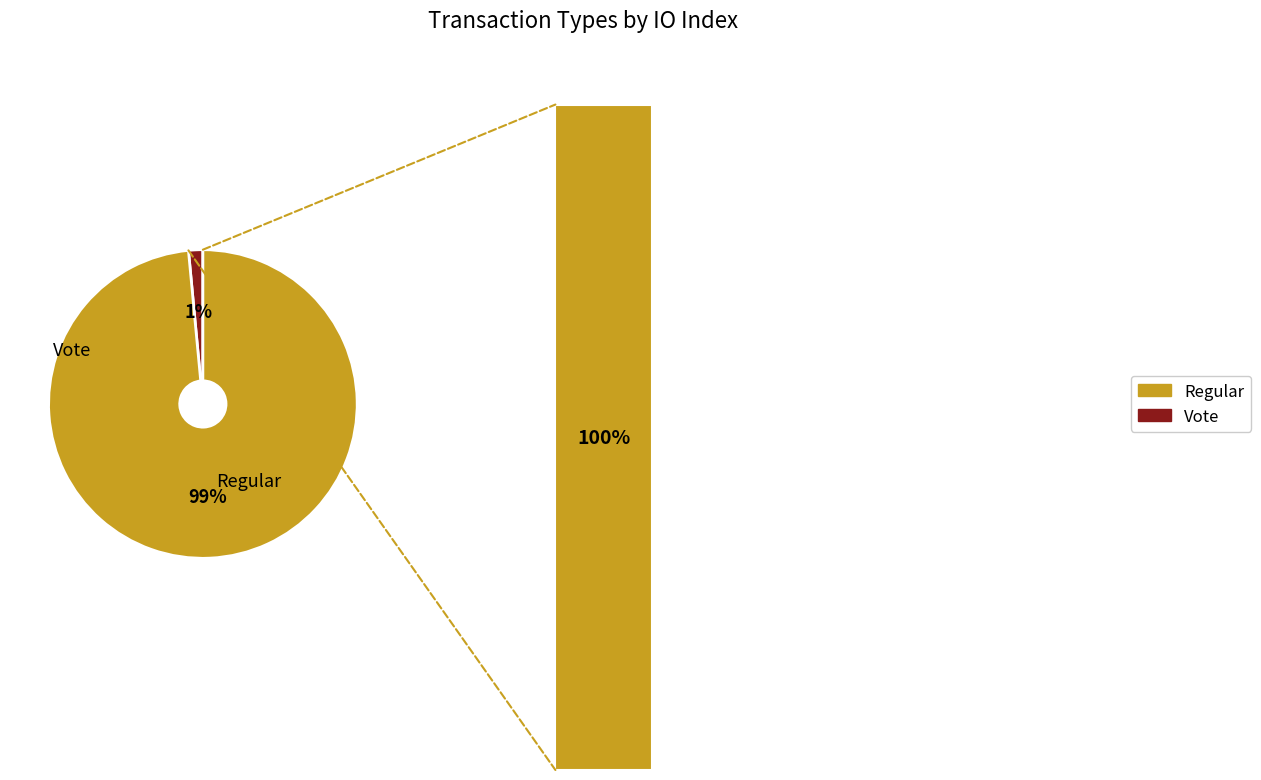

Is there any slice that represents more than half of the pie?

Yes